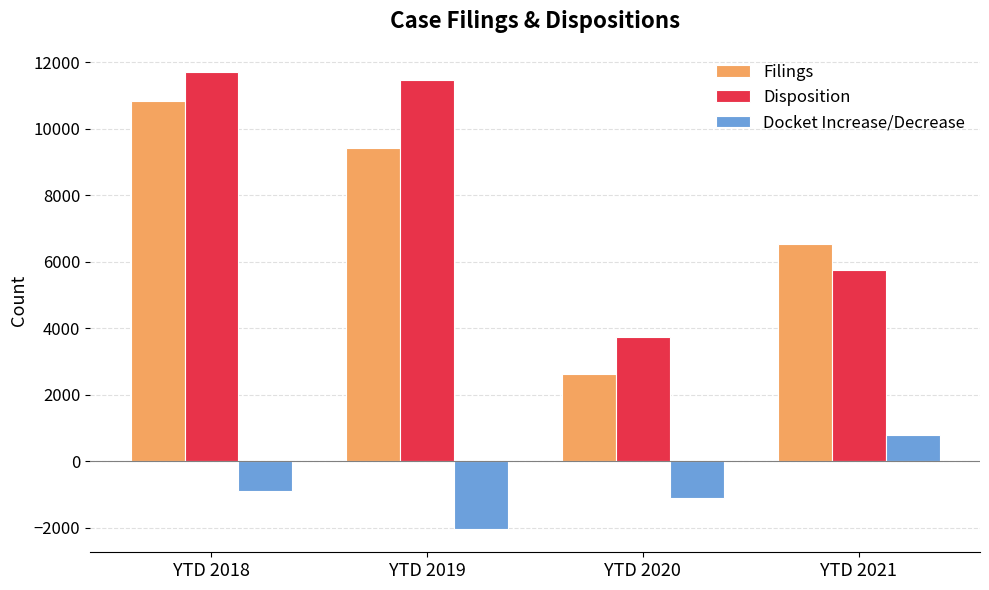

What is the difference between the second highest and second lowest values in the Docket Increase/Decrease series?

227